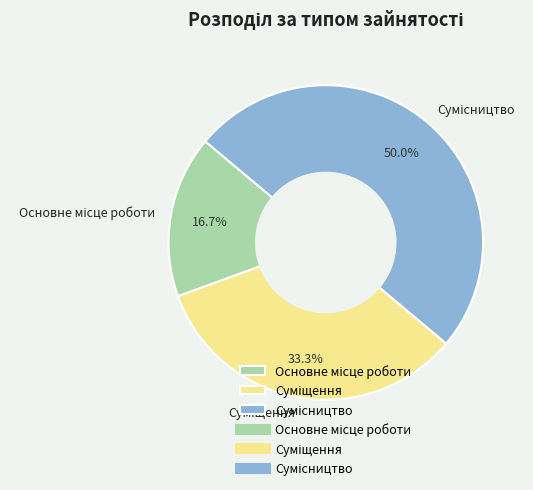

How many segments does this pie chart have?

3